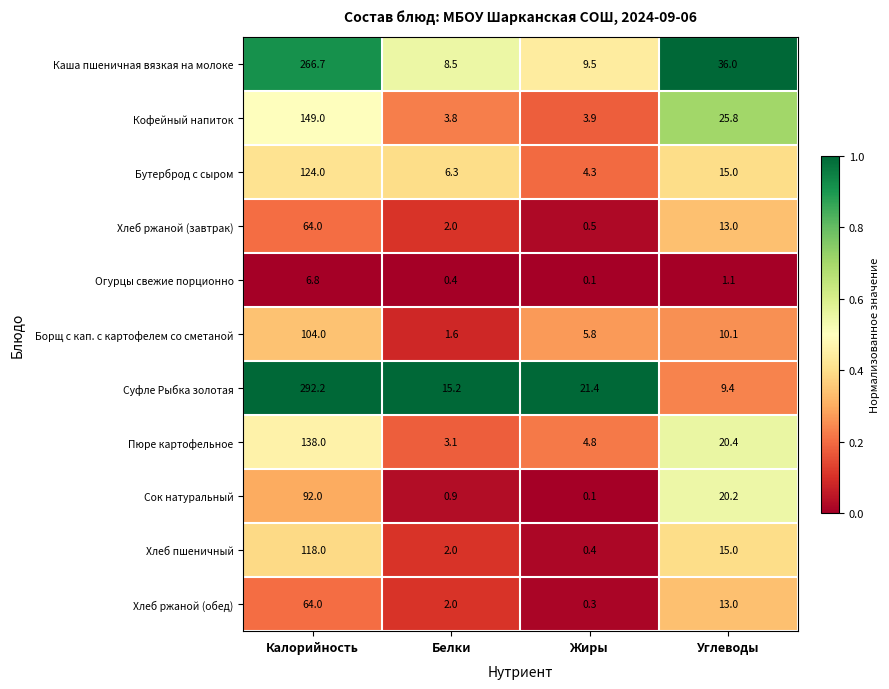

Rank the categories by Сок натуральный value from highest to lowest.

Калорийность, Углеводы, Белки, Жиры